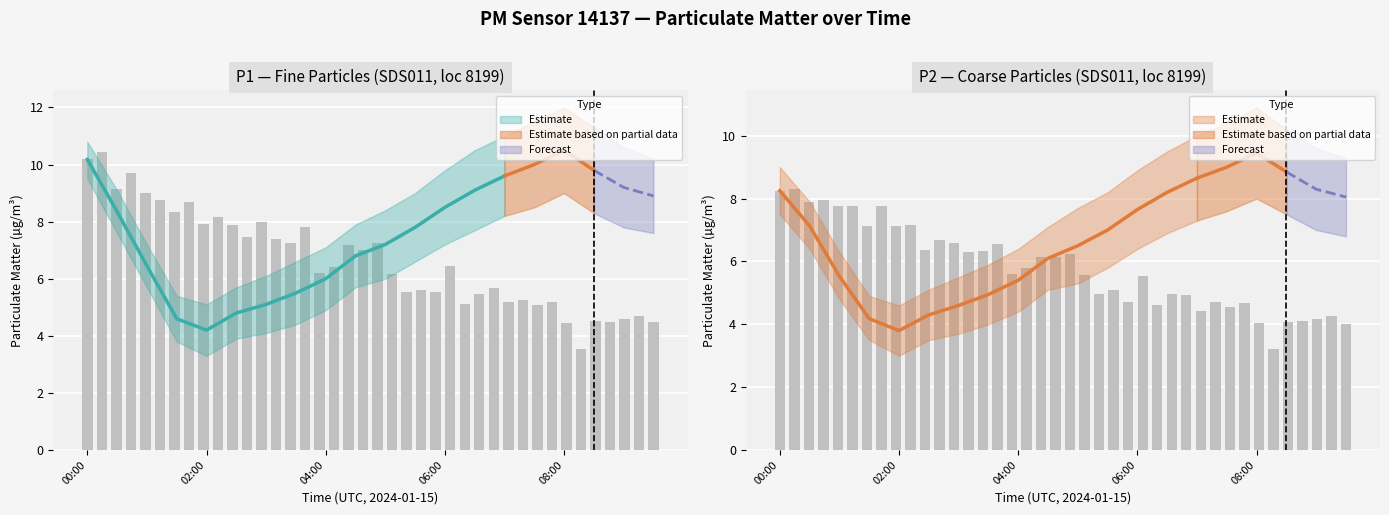

How many data points in P2_lower are above 6?

10